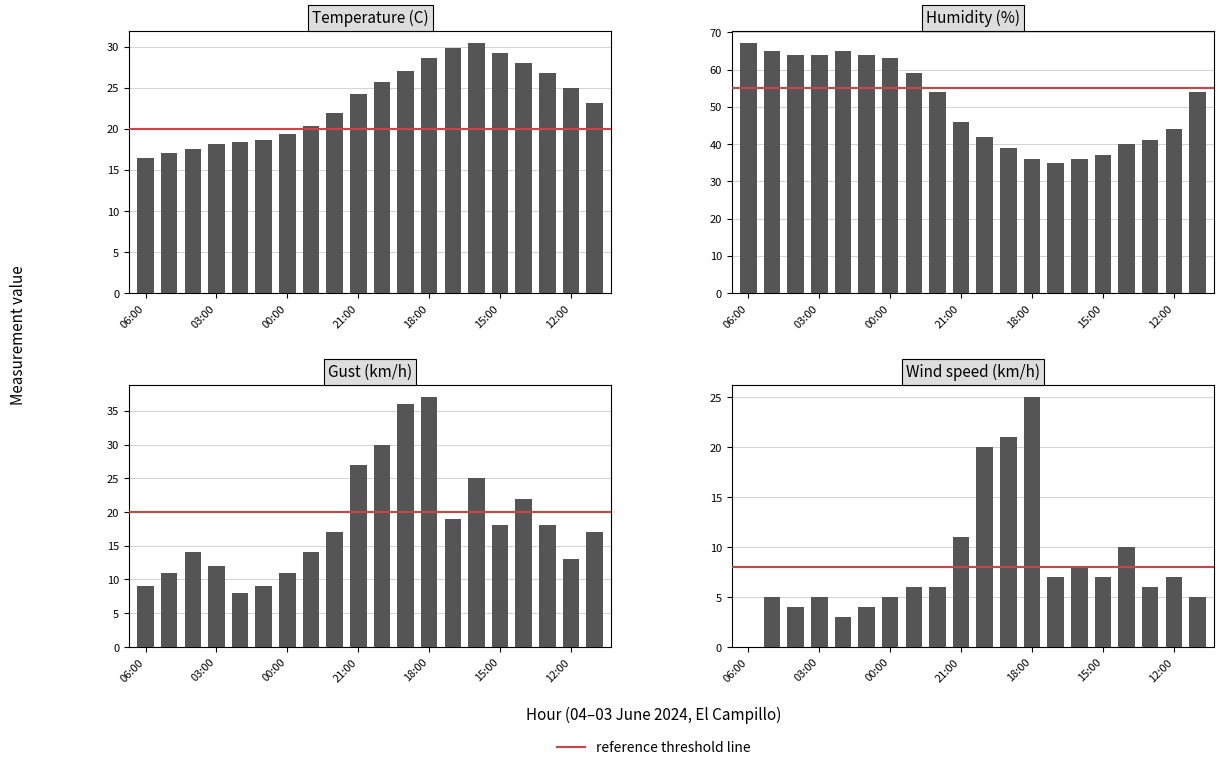

How many distinct data groups are displayed?

4